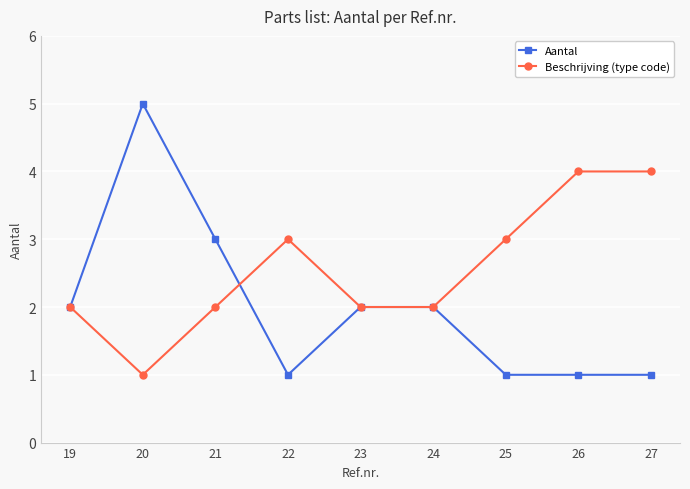

Rank the series by their average value, from highest to lowest.

Beschrijving (type code), Aantal